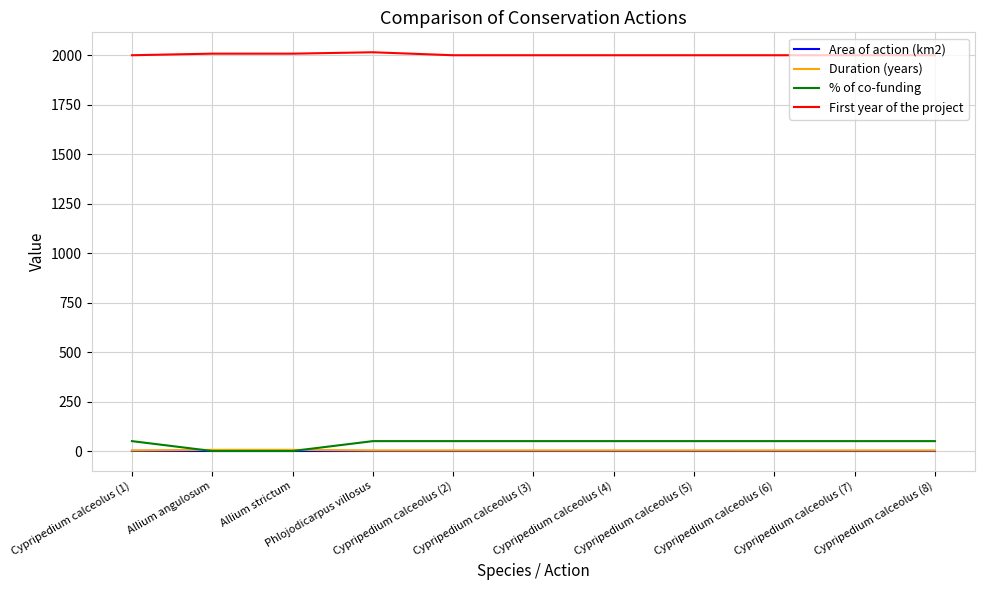

What is the difference between the maximum and second lowest values in the Duration (years) series?

3.0